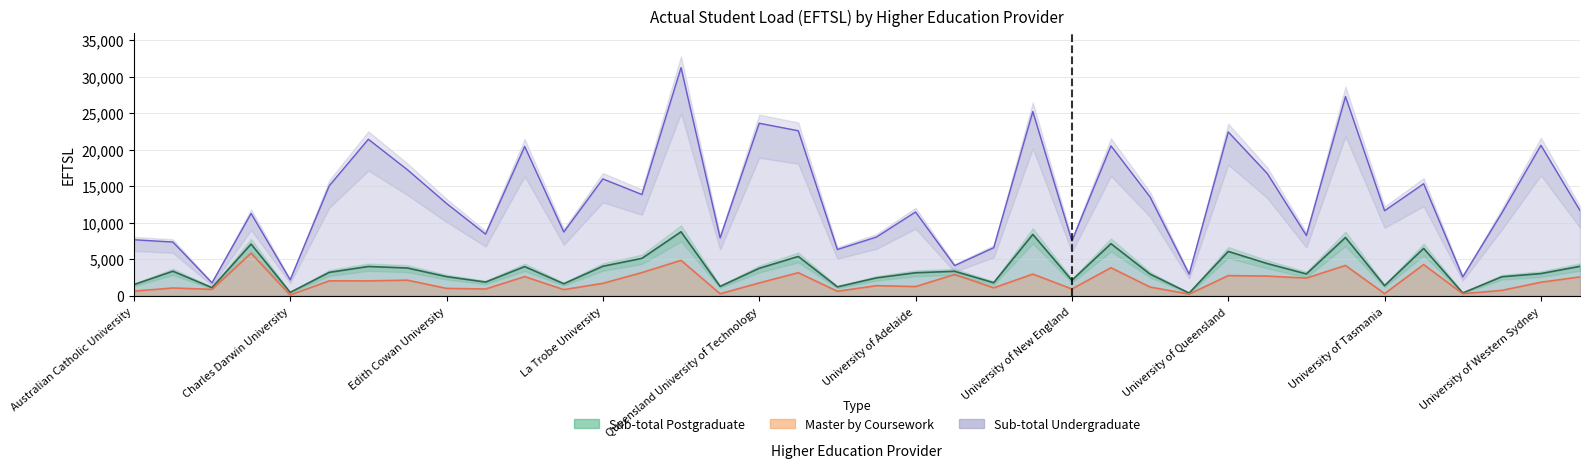

Which series has the widest spread of values?

Bachelor